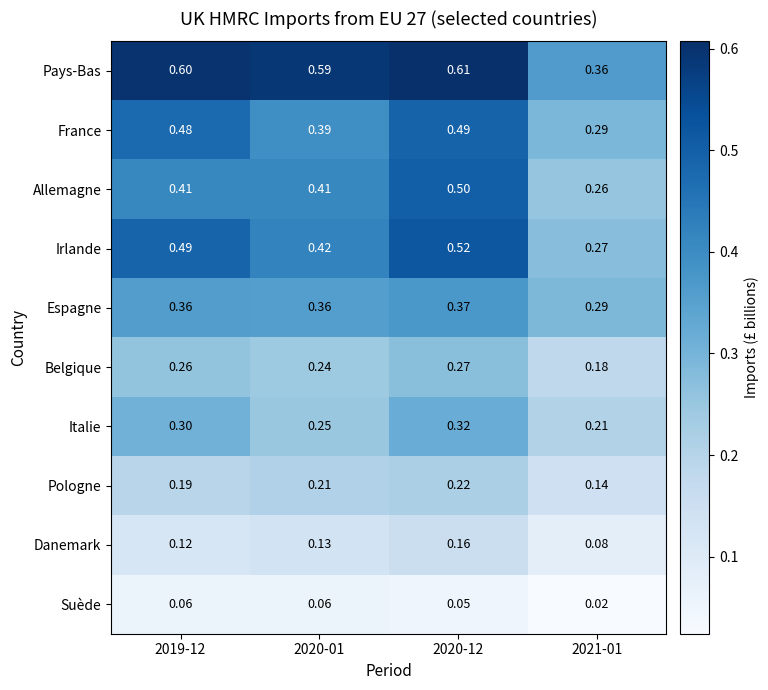

Which series changed the most between 2020-01 and 2021-01?

Pays-Bas